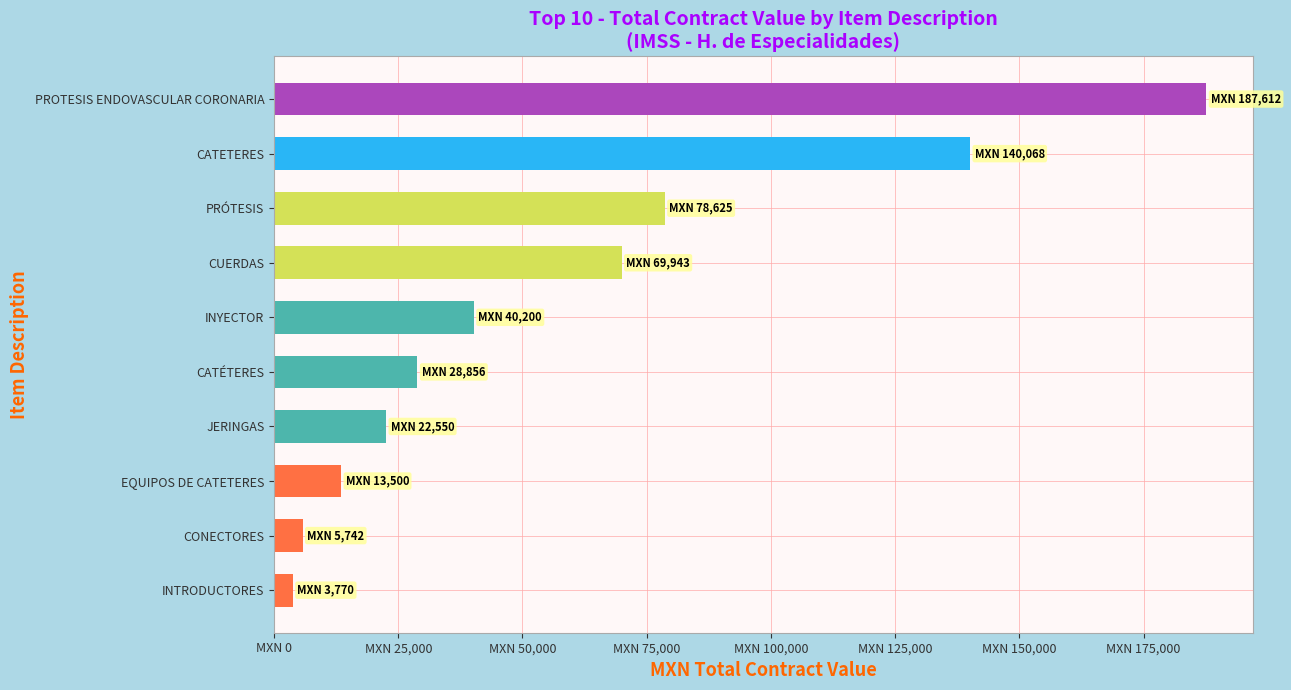

At which label is the value closest to 95690?

PRÓTESIS